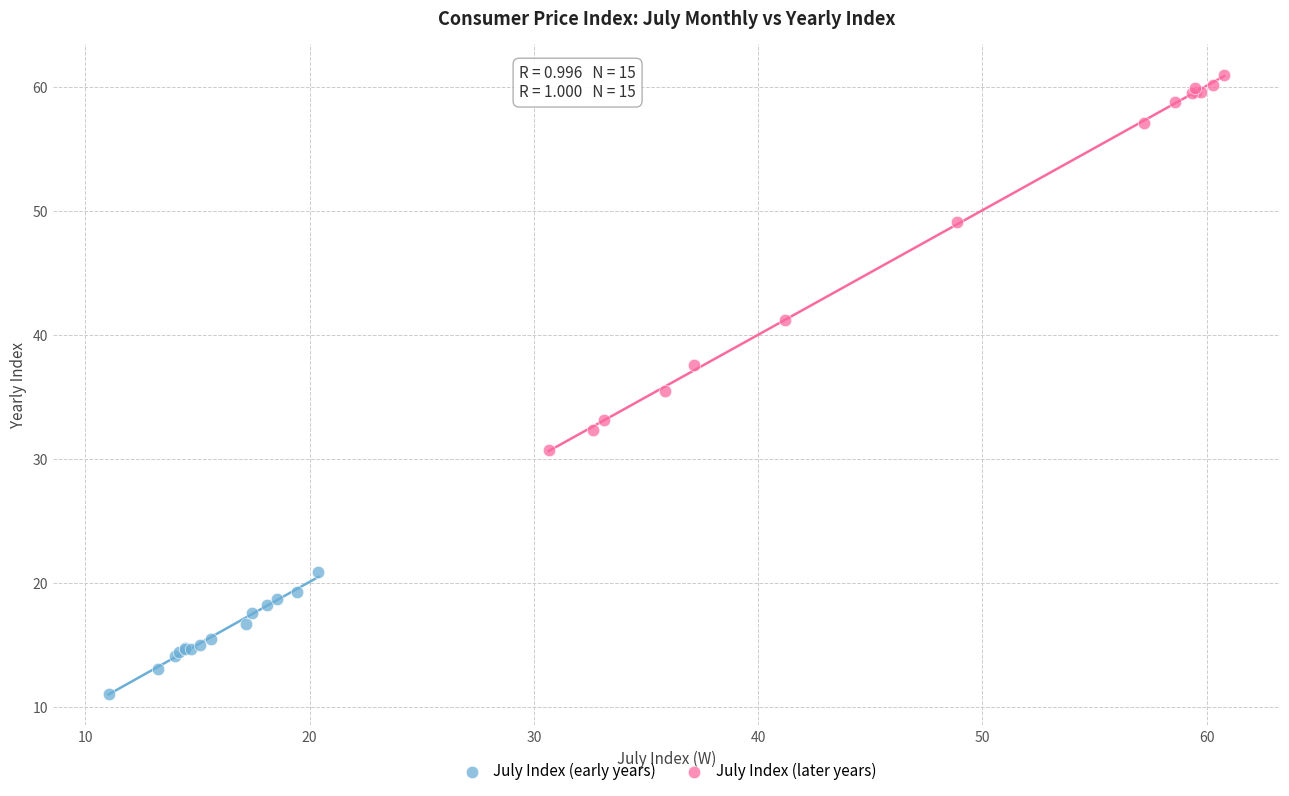

Which series has the widest spread of Y values?

July Index (later years)